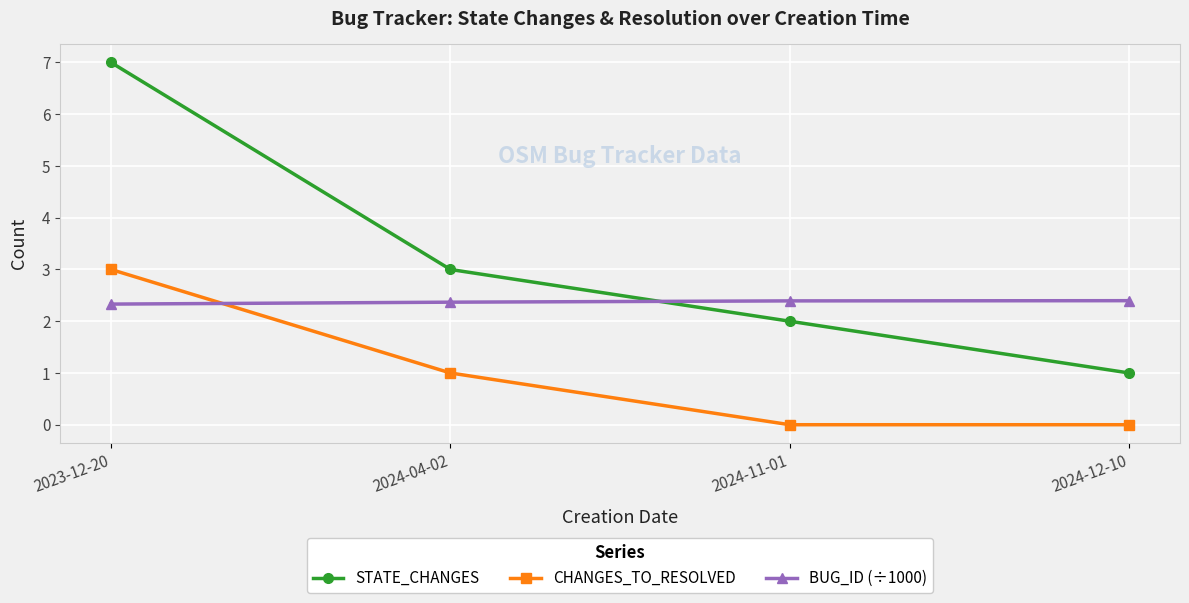

True or false: CHANGES_TO_RESOLVED and STATE_CHANGES cross at least once.

False